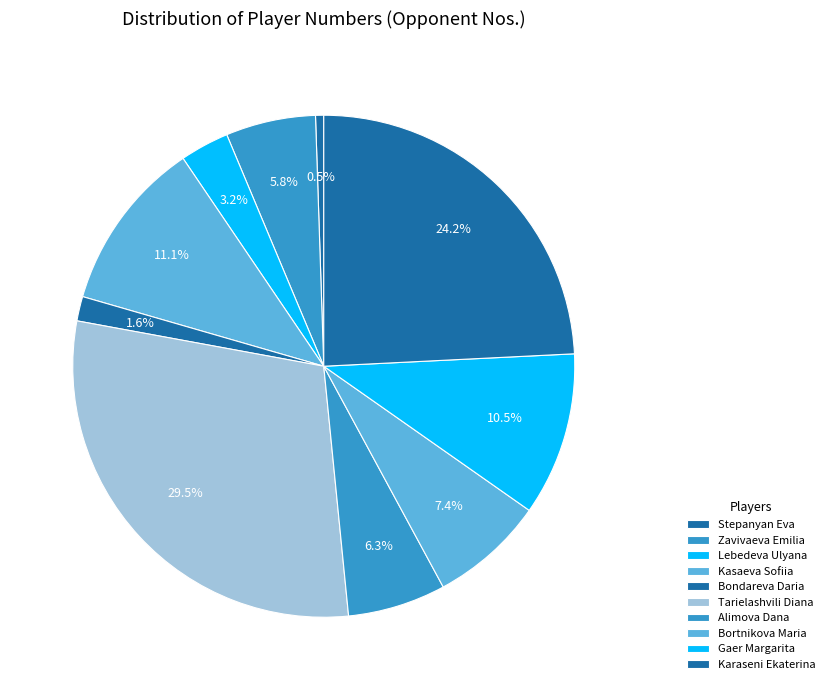

Does Kasaeva Sofiia account for over 50% of the chart?

No